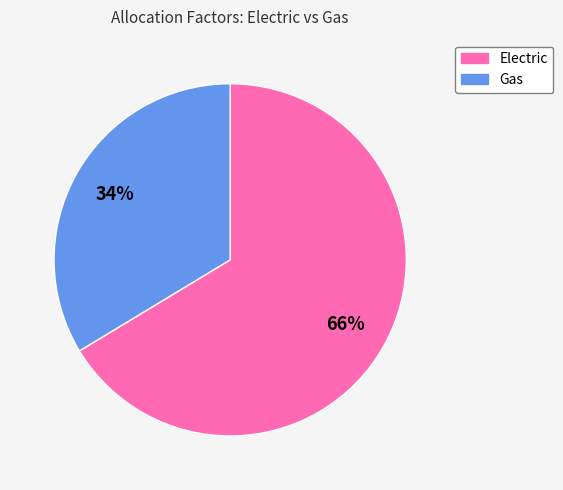

To the nearest percent, what portion does Gas represent?

34%